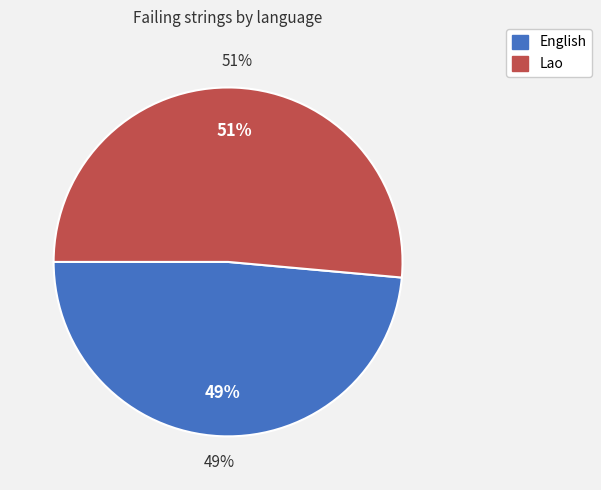

Is there any slice that represents more than half of the pie?

Yes